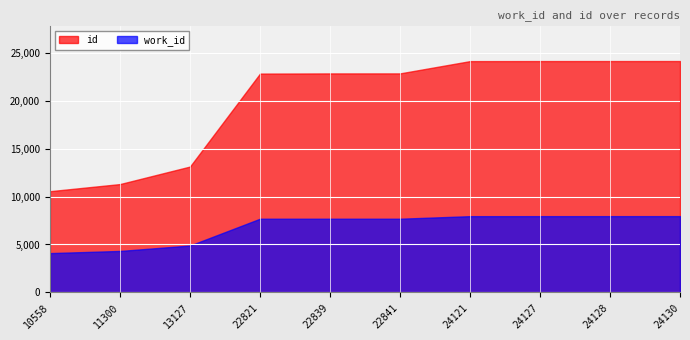

True or false: work_id and id cross at least once.

False